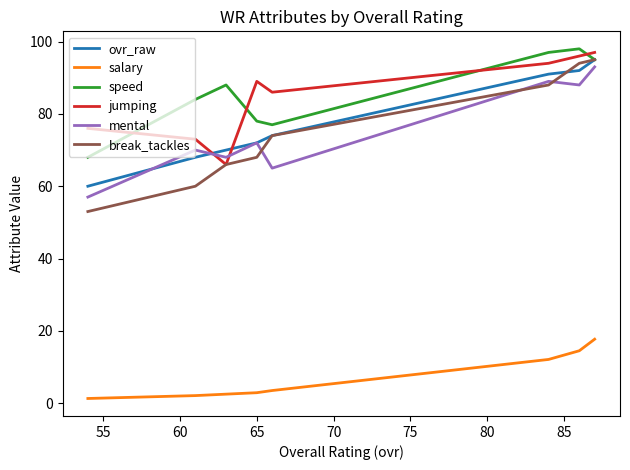

True or false: salary and break_tackles intersect in this chart.

False